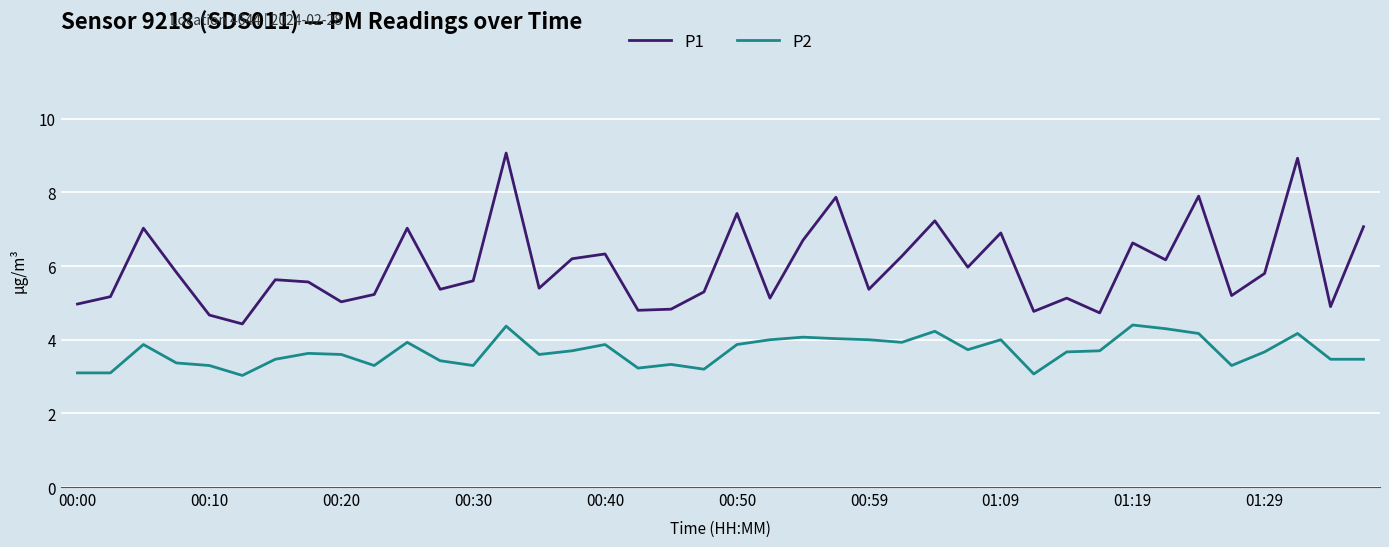

What is the maximum value for P2?

4.4